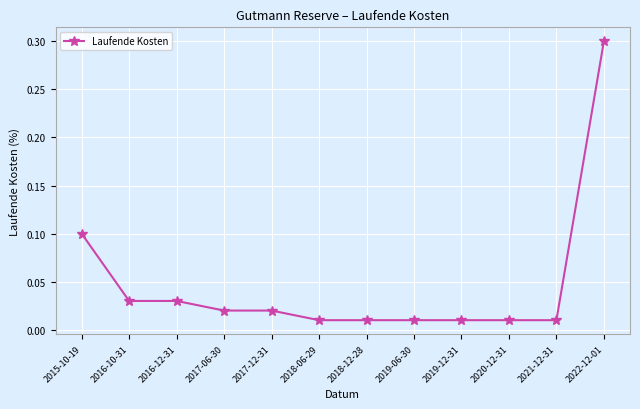

Which label corresponds to the largest value in the chart?

2022-12-01